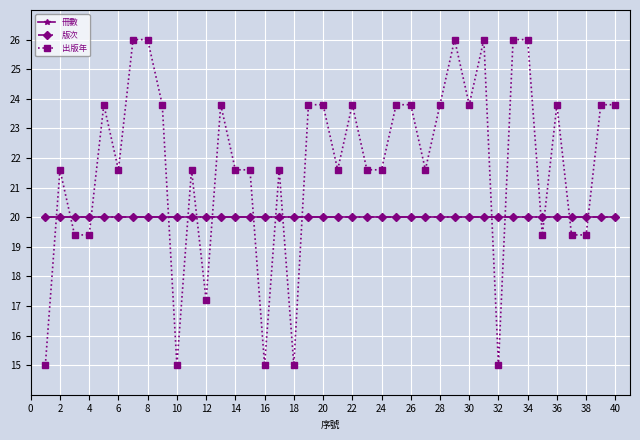

Does the chart have visible grid lines?

Yes